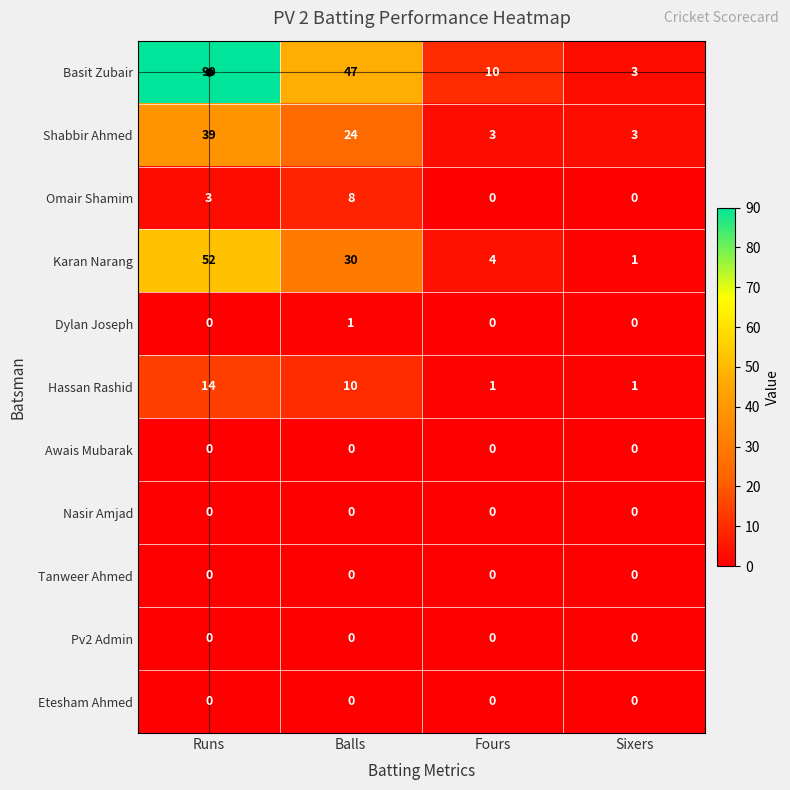

Which series has the largest range (max minus min)?

Basit Zubair